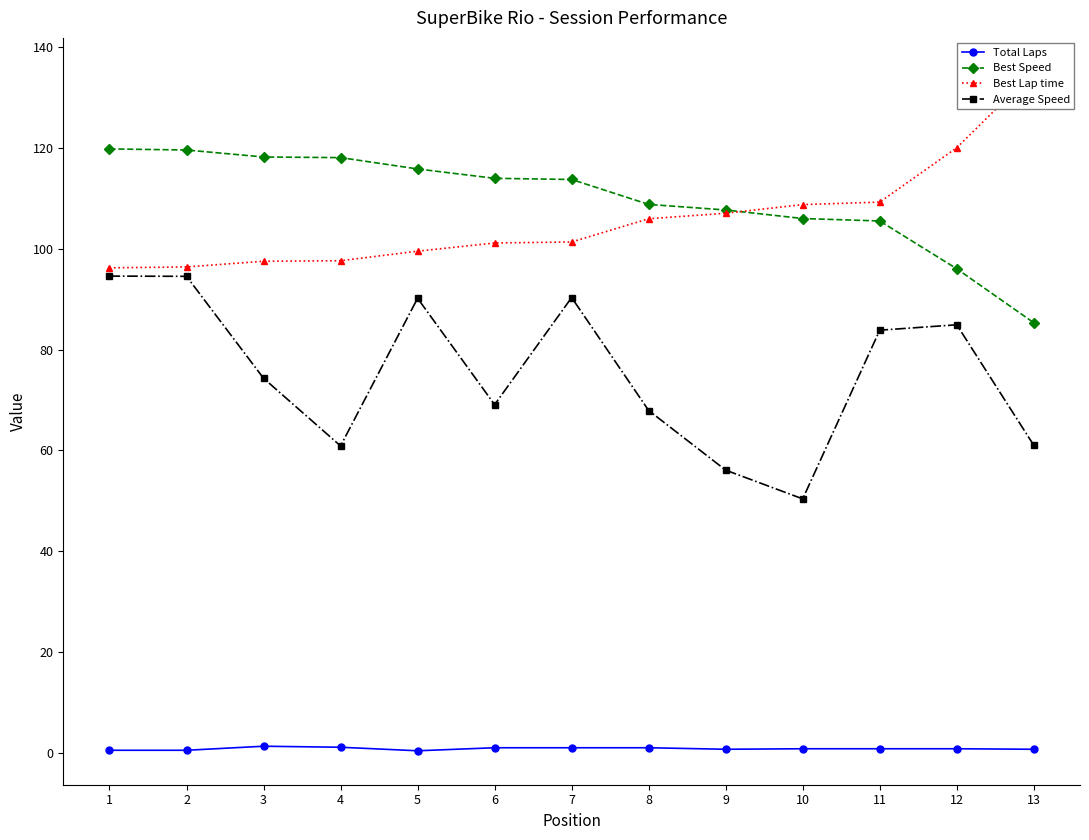

True or false: Average Speed and Best Speed cross at least once.

False